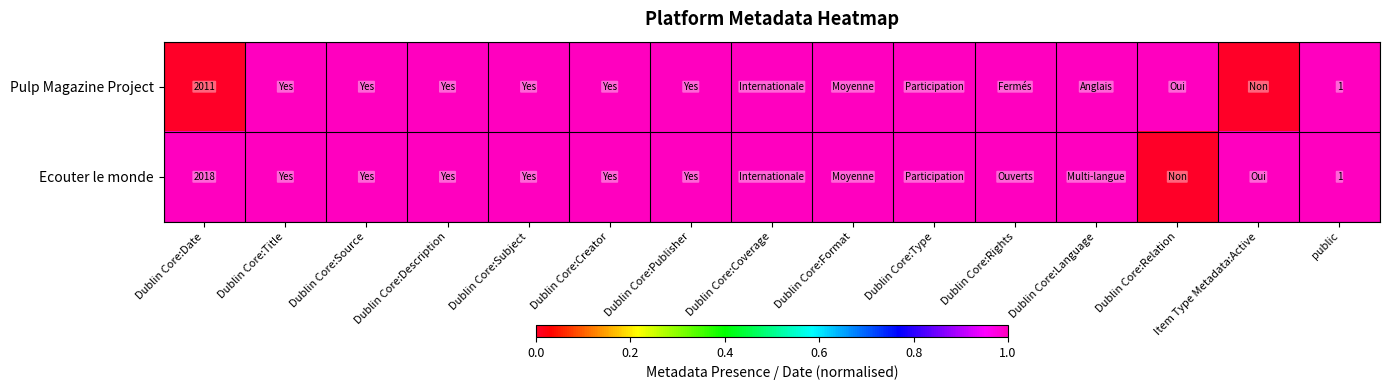

How many data points does each series have?

15